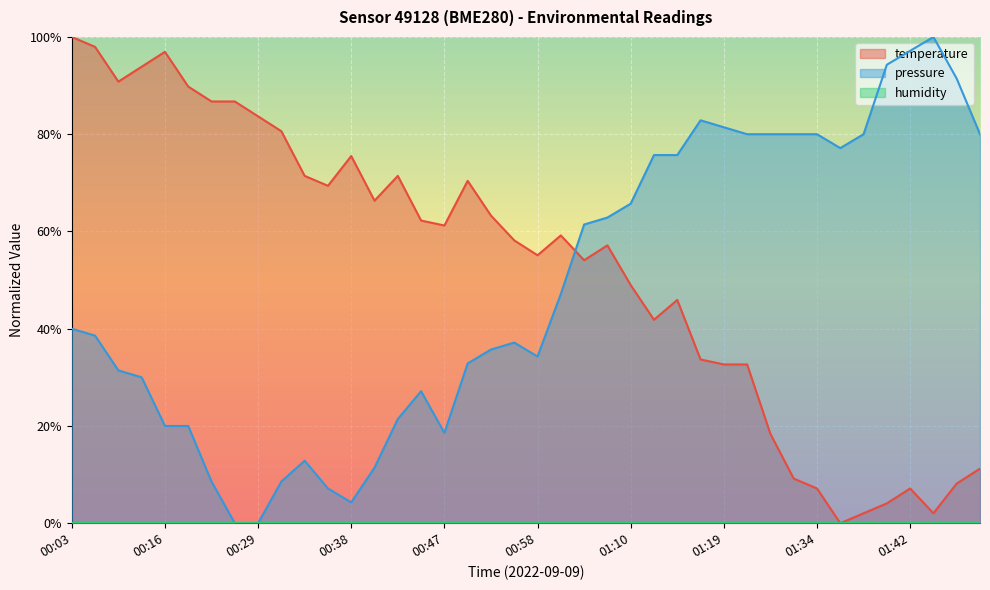

How many intersections are there between temperature and pressure?

1